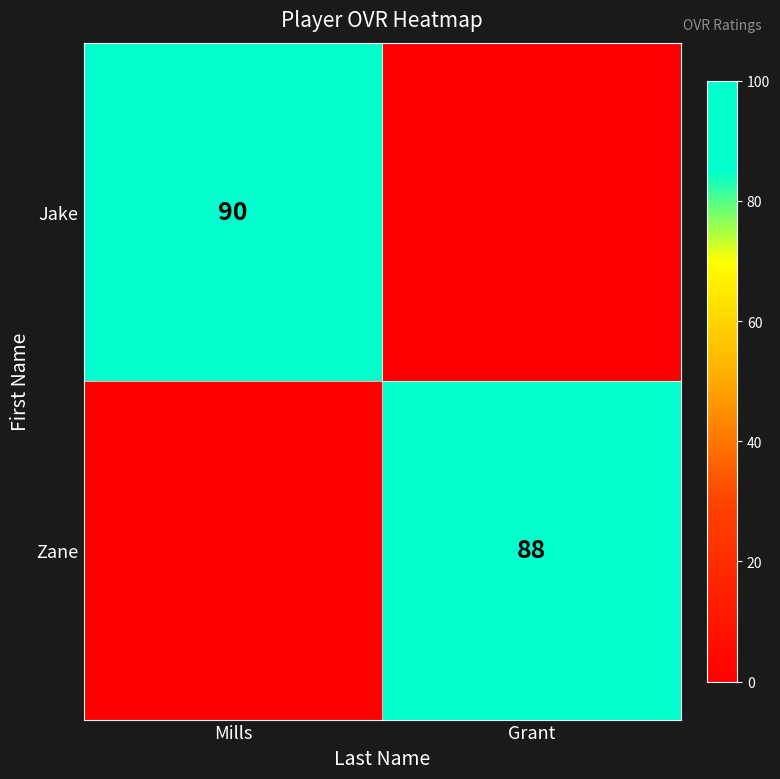

Is it true that Jake equals 90 at Mills?

True